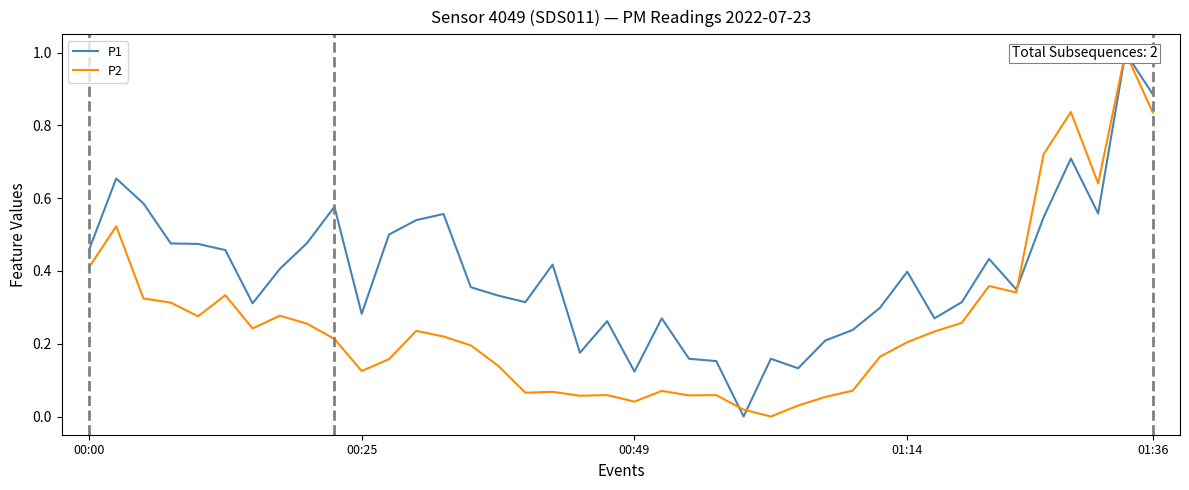

What is the sum of the P2 values at 20 and 24?

0.1